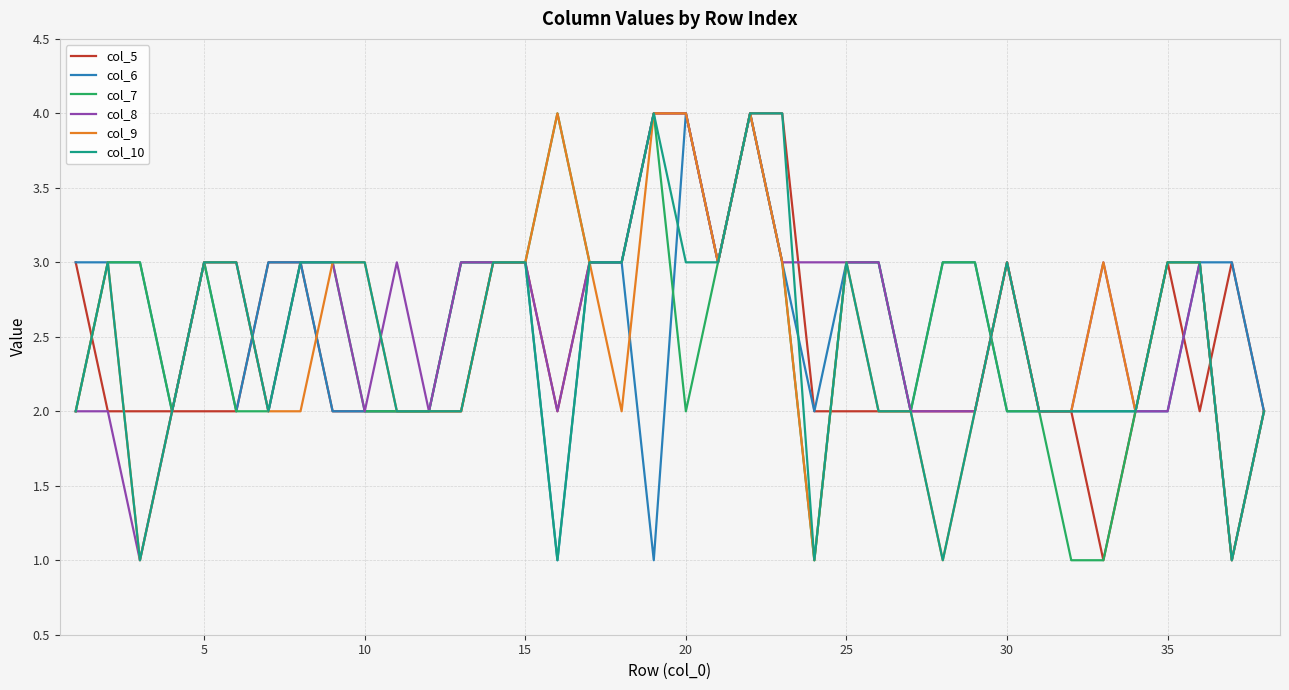

What is the difference between the maximum and minimum values in the col_7 series?

3